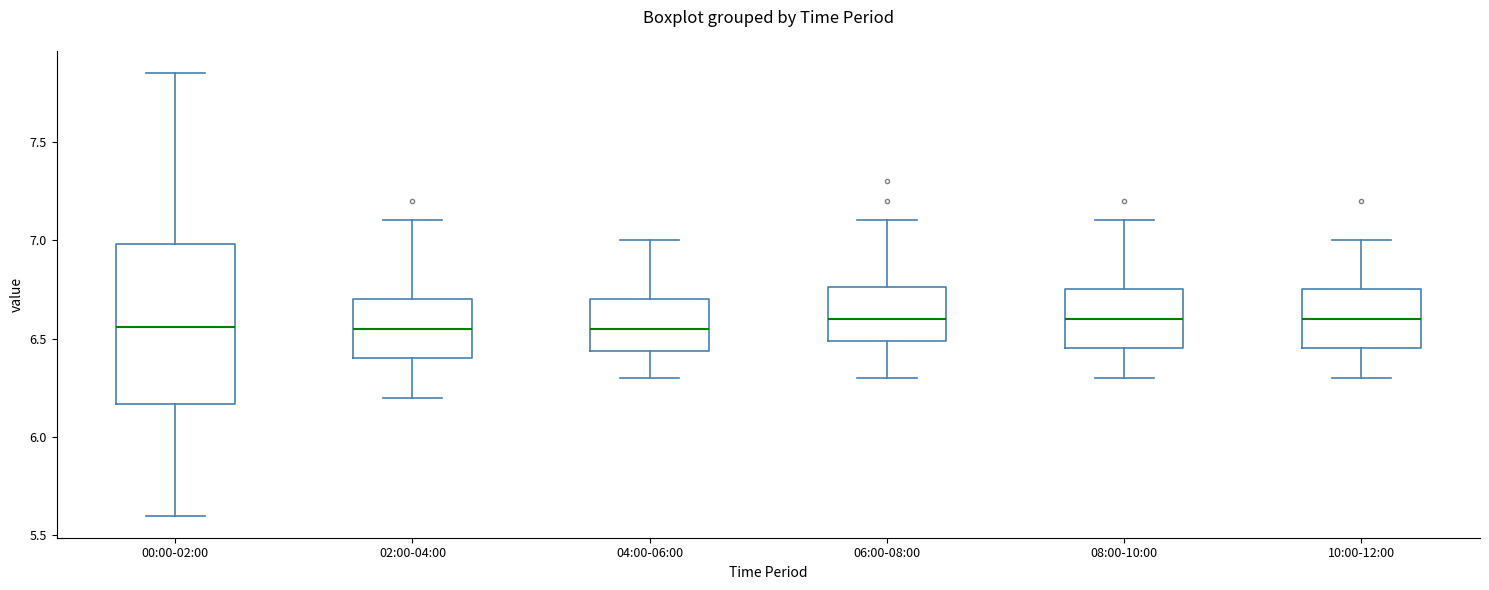

Where is the upper edge of the box for 04:00-06:00 on the y-axis? The values are not printed on the chart, so give them approximately, as read against the axis.

6.70